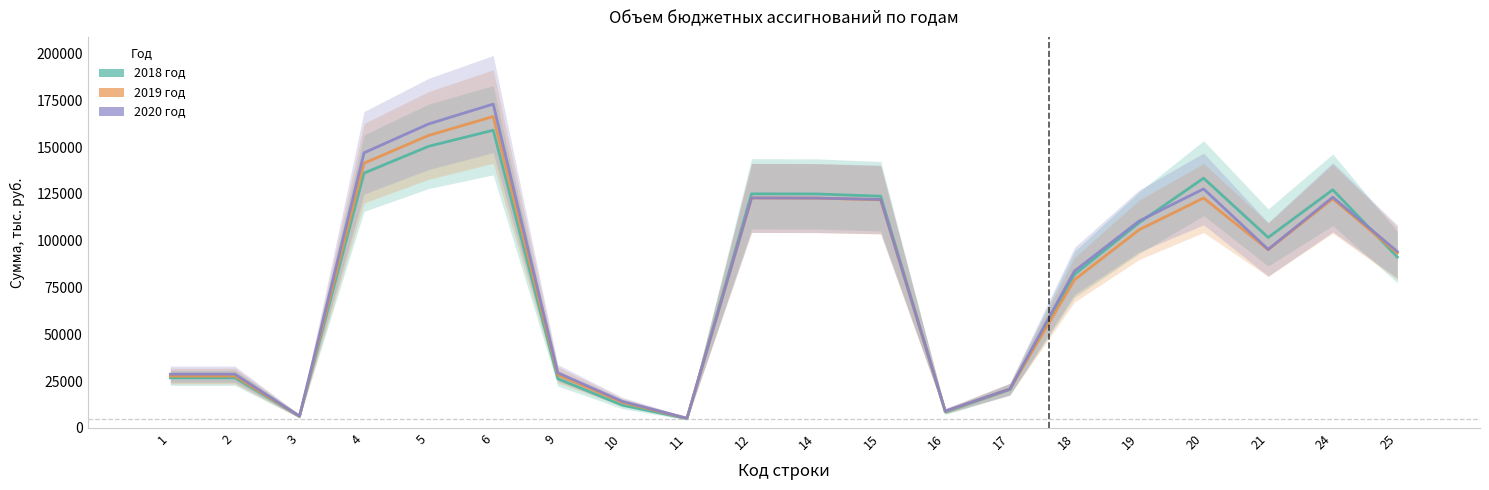

Reading left to right, transcribe all the data shown in this chart.

2018 год: 1=26771.5	2=26781.8	3=6240.1	4=136160.8	5=150488.0	6=159077.7	9=26318.2	10=12113.9	11=5023.8	12=125078.0	14=125025.9	15=123808.7	16=8475.2	17=20528.7	18=82014.3	19=109598.6	20=133443.8	21=101761.6	24=127262.3	25=91282.3
2019 год: 1=27718.5	2=27729.3	3=6244.4	4=141461.7	5=156290.5	6=166382.8	9=28345.3	10=13656.0	11=5150.9	12=122876.0	14=122807.0	15=121890.2	16=8873.4	17=20767.8	18=79148.4	19=105842.5	20=122873.1	21=95233.6	24=122430.7	25=93424.5
2020 год: 1=28728.1	2=28739.3	3=6290.2	4=147016.5	5=162438.3	6=173038.0	9=29479.0	10=14202.2	11=5161.2	12=122890.9	14=122815.9	15=122072.3	16=9046.6	17=20806.0	18=83848.4	19=110546.0	20=127714.7	21=95413.6	24=123279.1	25=94269.9